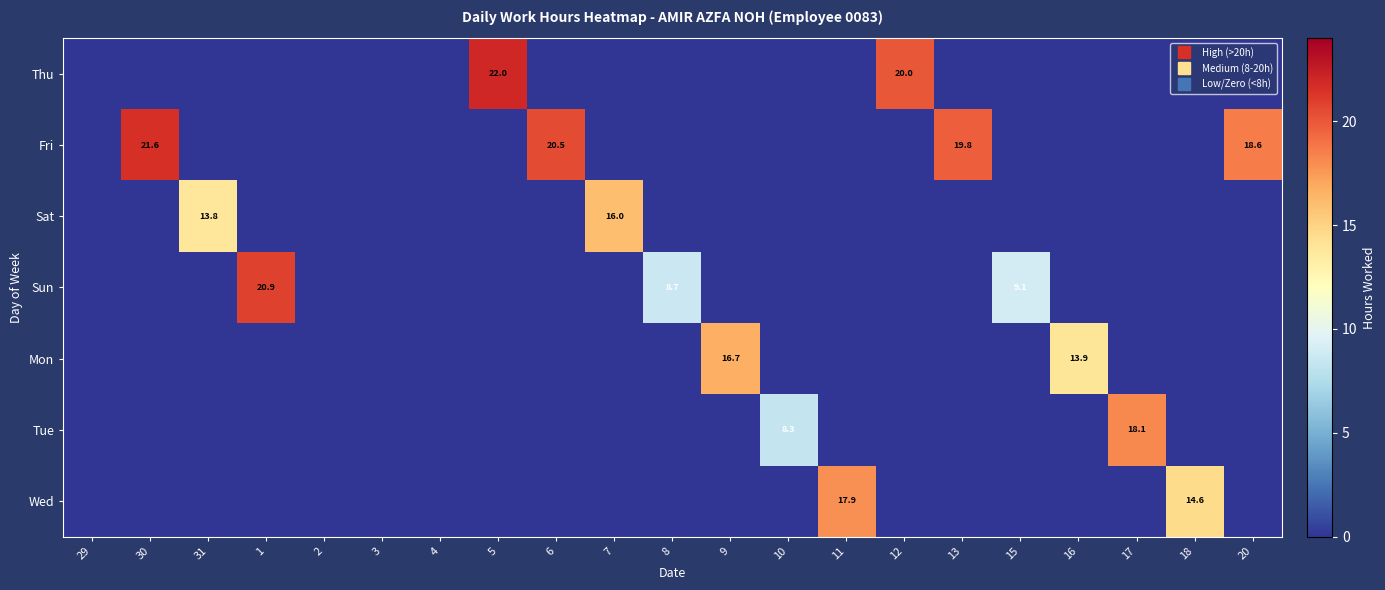

How many values in the Wed series exceed 0?

2